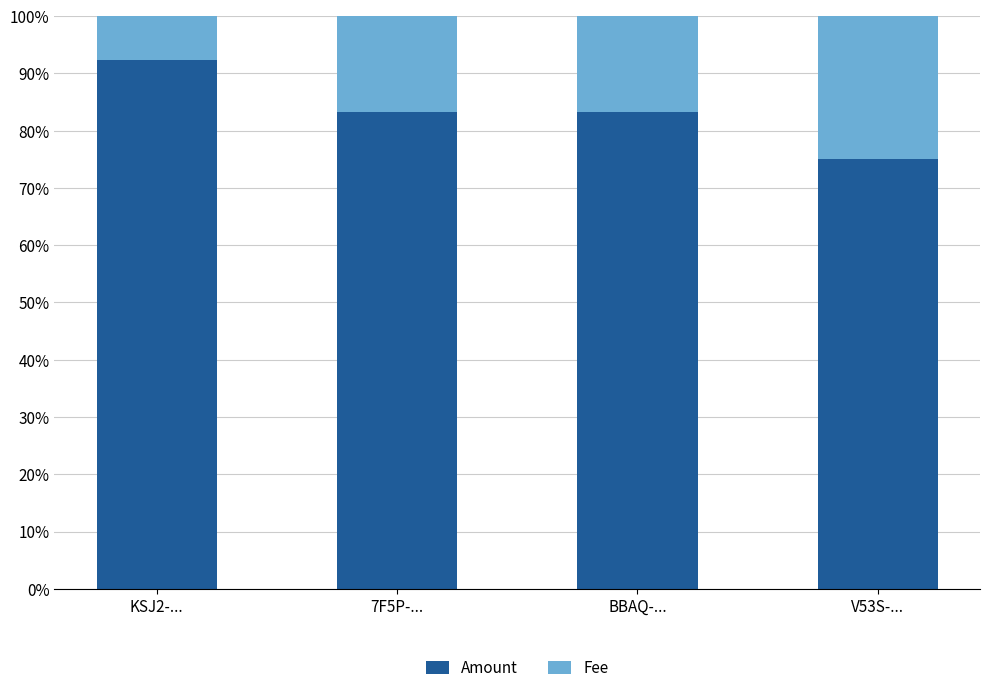

What value does the Amount series have at V53S-...?

75.0